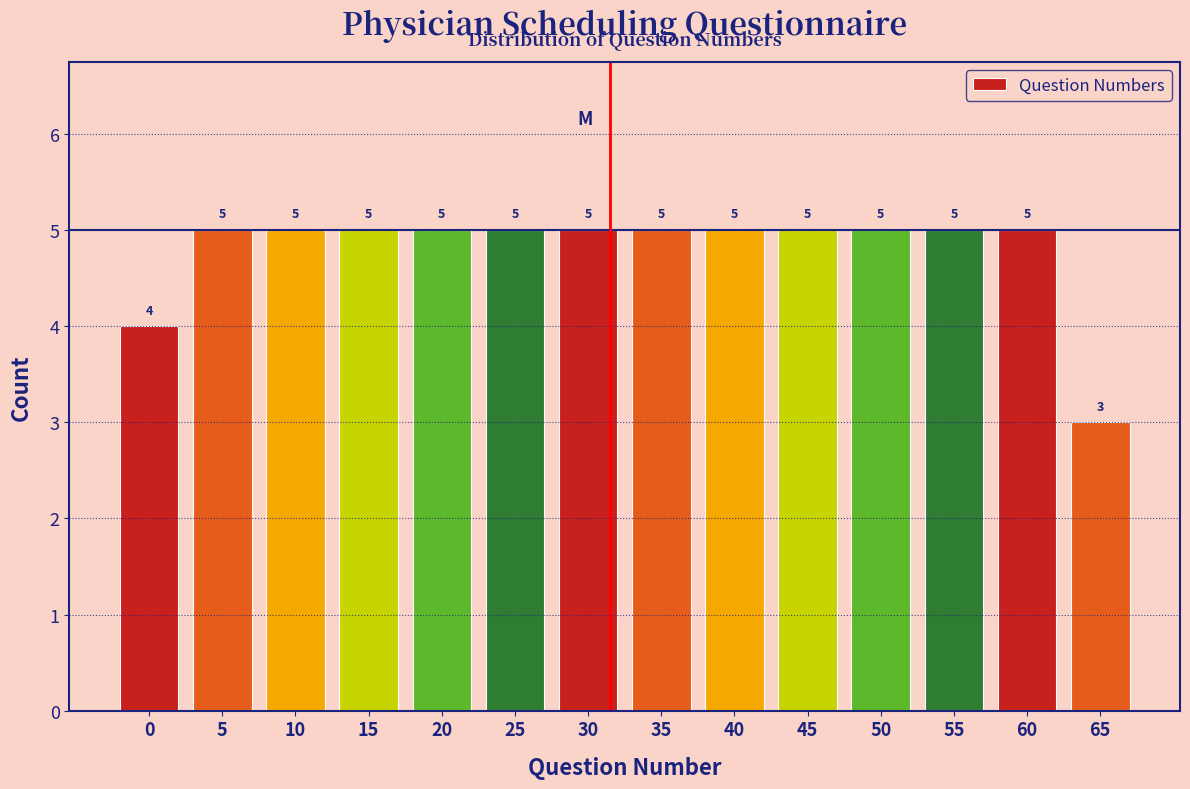

Reading left to right, what are all the values shown in this chart?

4	5	5	5	5	5	5	5	5	5	5	5	5	3